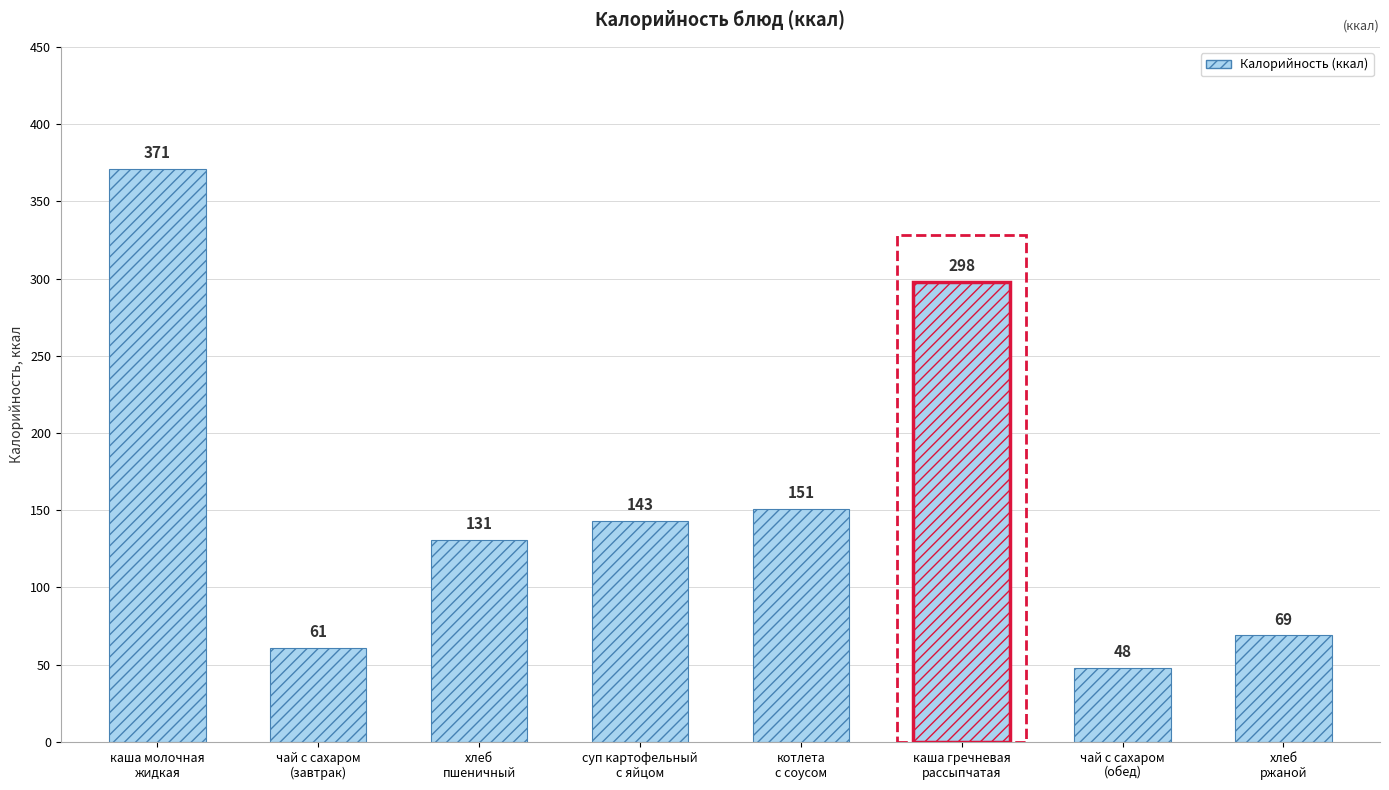

Which category has the highest value across all series?

каша молочная
жидкая